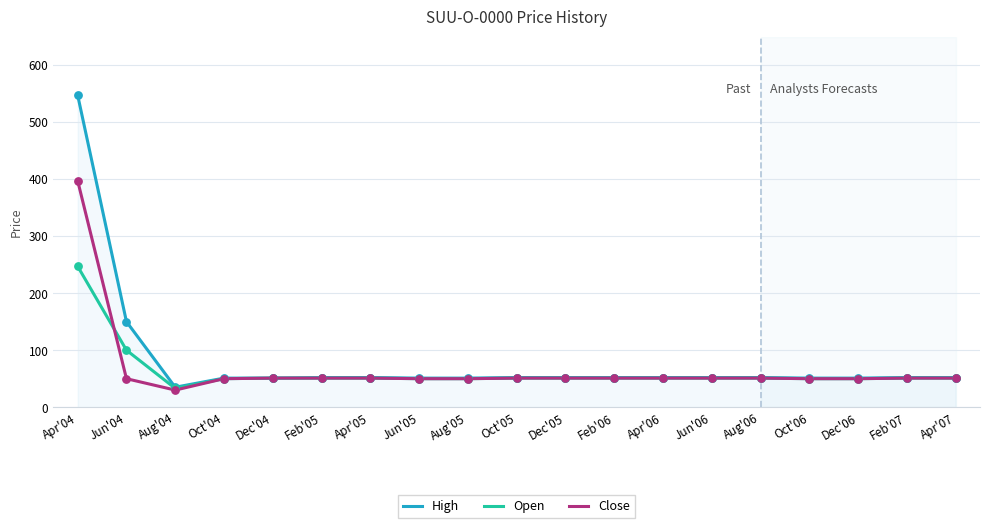

What are all the series names shown in the legend?

High, Open, Close